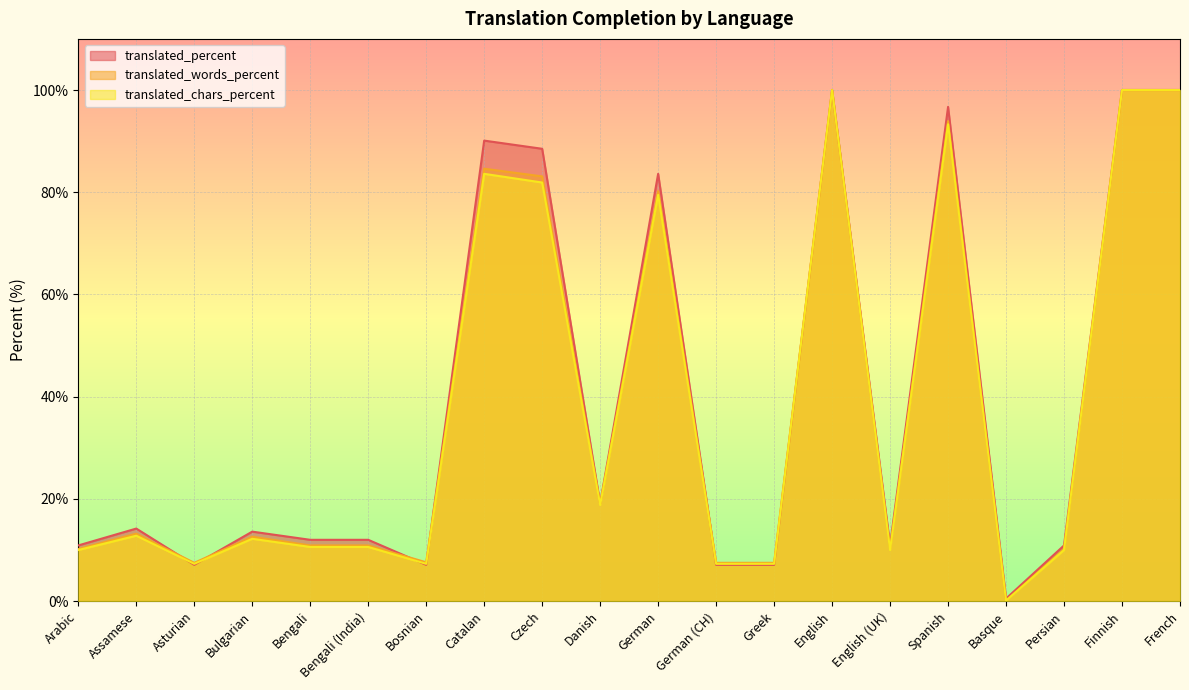

Reading right to left, list all the values displayed in this chart.

translated_percent: 100.0	100.0	10.9	0.5	96.7	10.9	100.0	7.1	7.1	83.6	19.1	88.5	90.1	7.1	12.0	12.0	13.6	7.1	14.2	10.9
translated_words_percent: 100.0	100.0	10.2	0.1	93.9	10.2	100.0	7.5	7.5	80.2	19.0	83.1	84.6	7.6	10.9	10.9	12.6	7.5	13.2	10.2
translated_chars_percent: 100.0	100.0	10.0	0.1	93.3	10.0	100.0	7.3	7.3	79.5	18.8	81.9	83.6	7.3	10.6	10.6	12.2	7.3	12.8	10.0